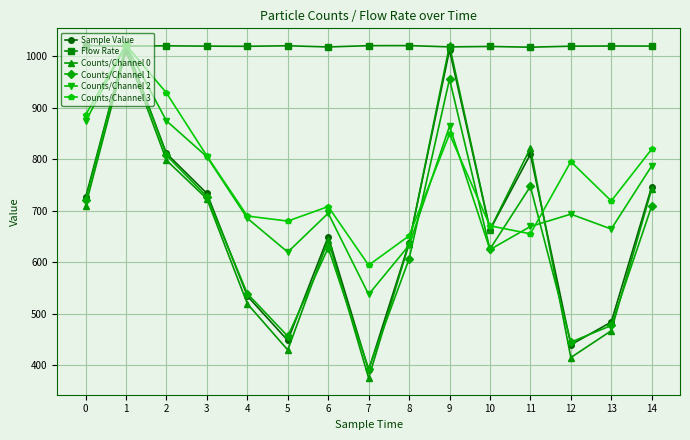

At how many categories does at least one series exceed 517?

15